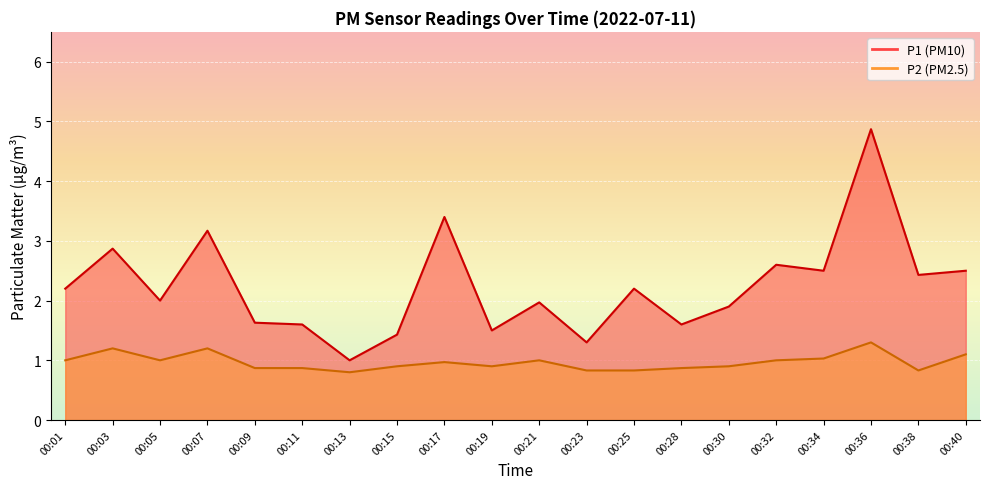

Which has a higher value, 00:03 or 00:13?

00:03